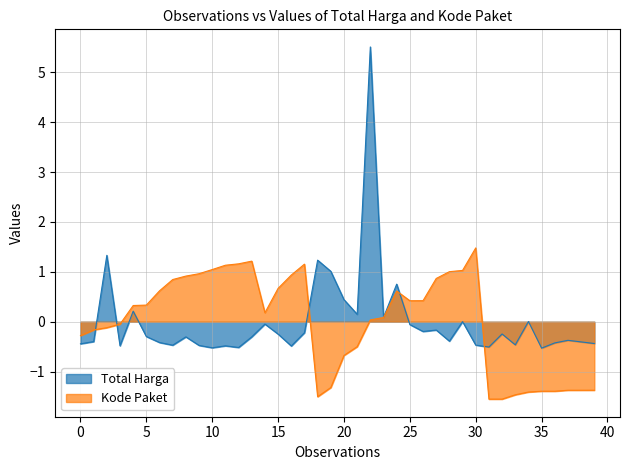

True or false: Kode Paket has a value of 1.2 at 2022-11-25.

True